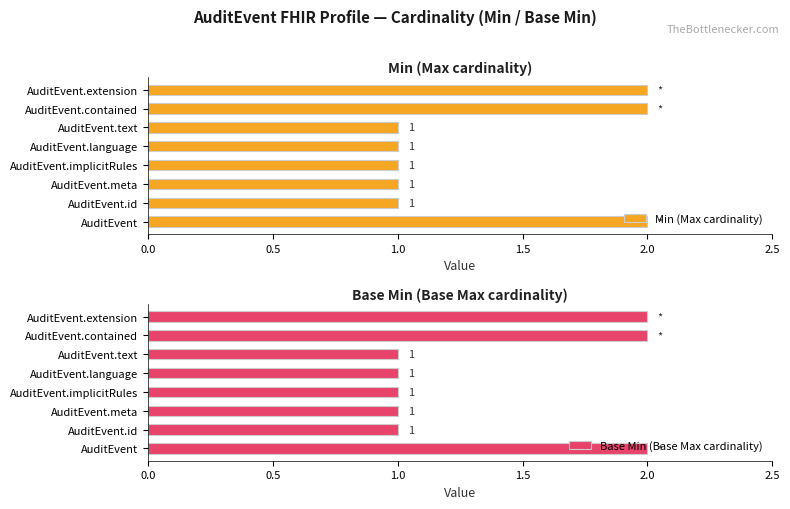

Which series has the widest spread of values?

Min (Max cardinality)